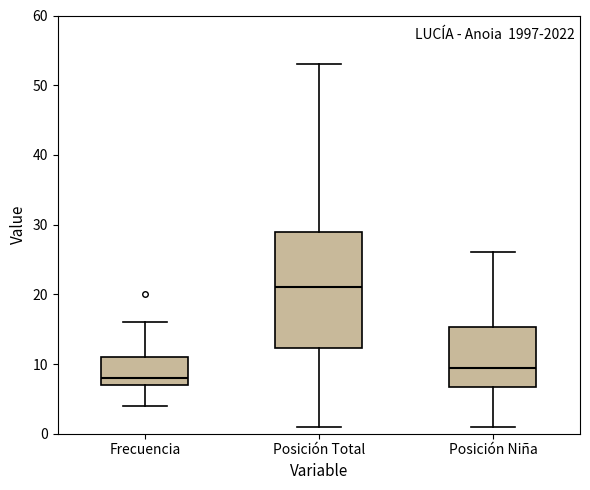

Which box is the tallest, from its lower edge to its upper edge?

Posición Total